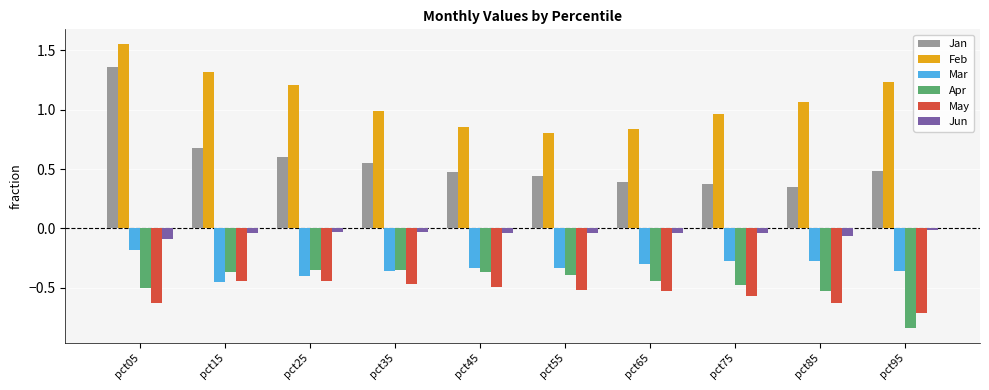

What is the sum of all Feb values?

10.9